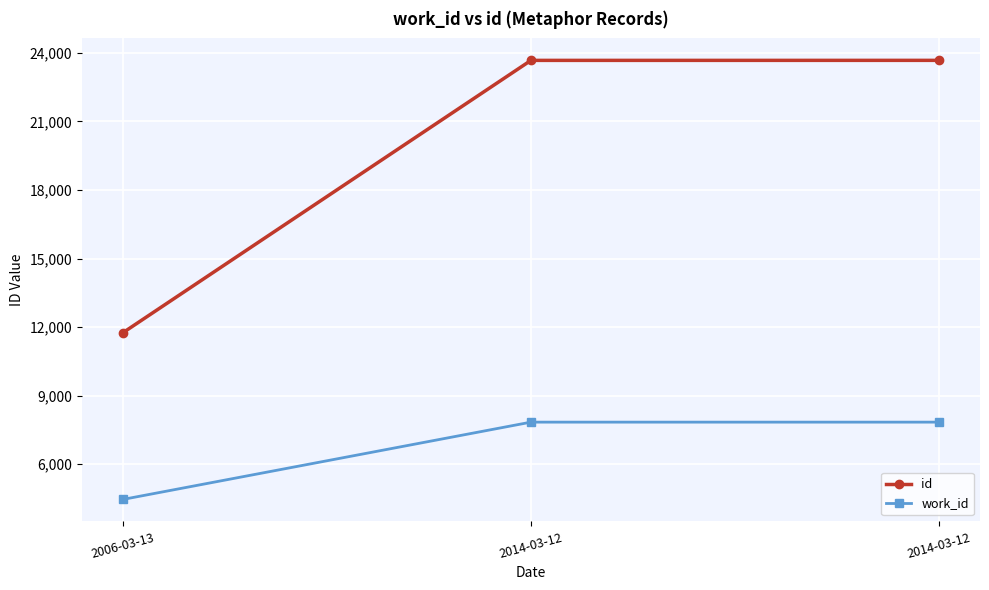

How many categories are shown in the chart?

3